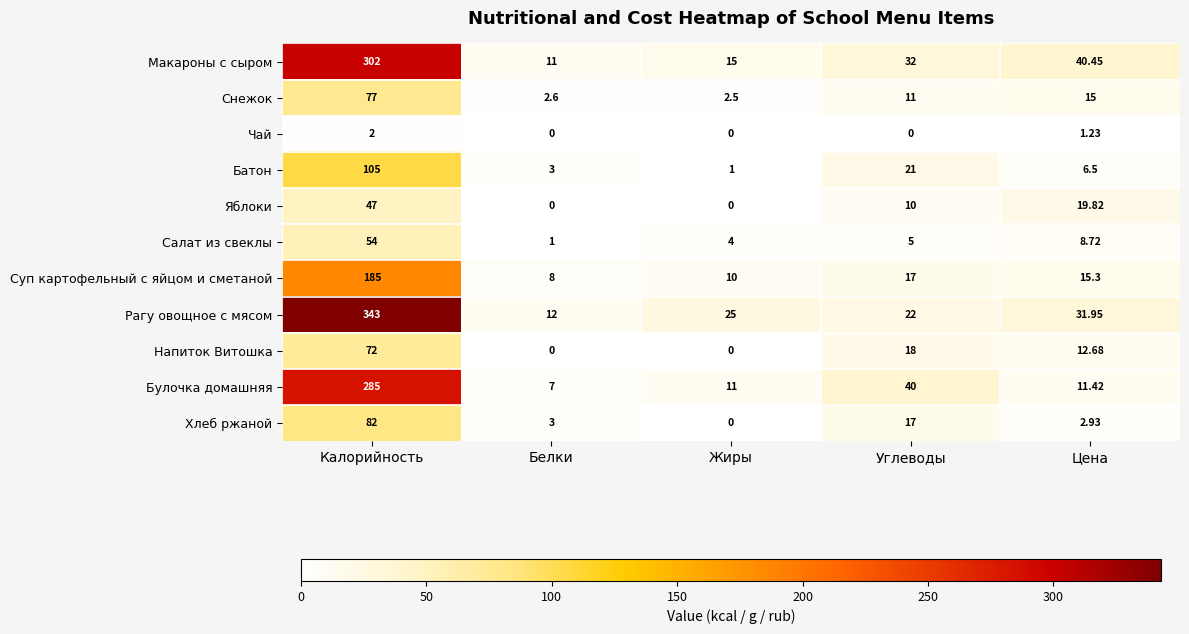

At which label does Напиток Витошка reach its peak?

Калорийность